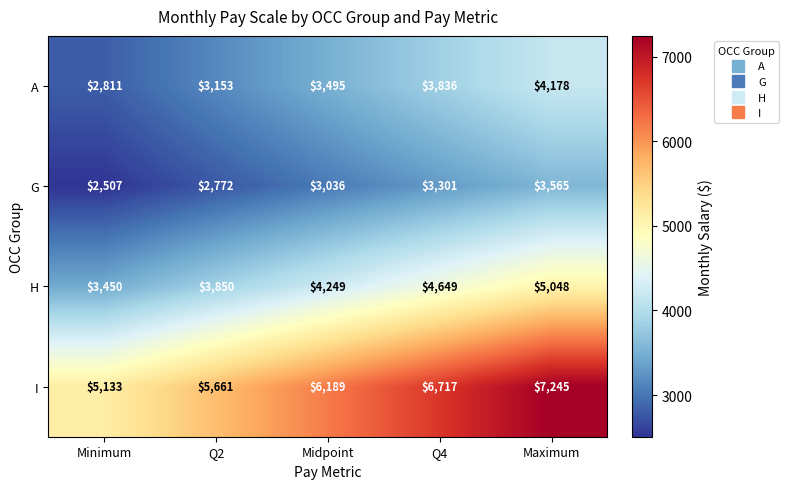

How many I values are between 5661 and 6717?

3